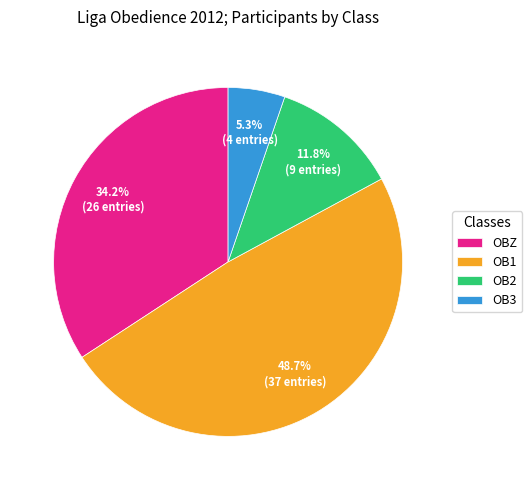

Is OB3 the majority of the pie?

No